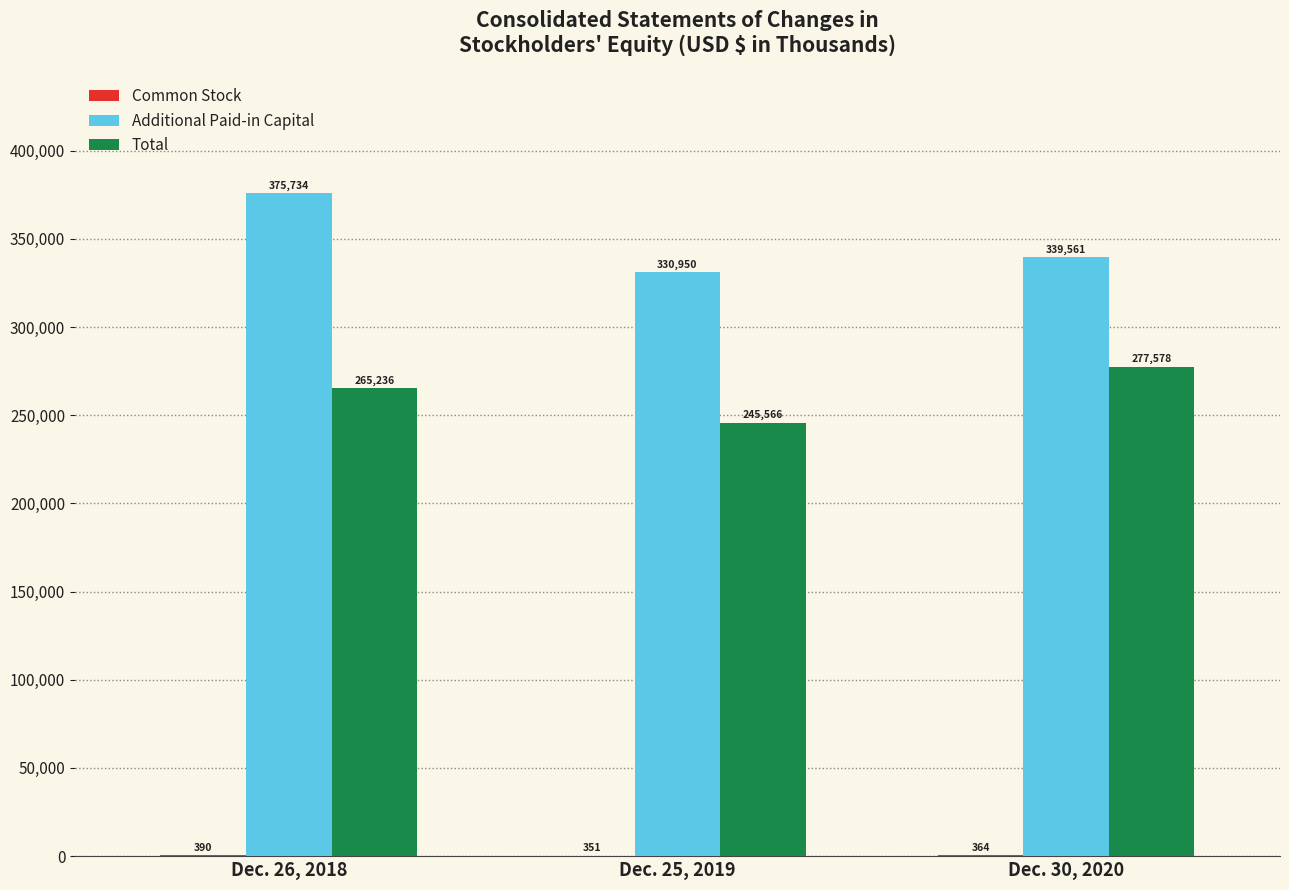

At which label does Additional Paid-in Capital reach its peak?

Dec. 26, 2018